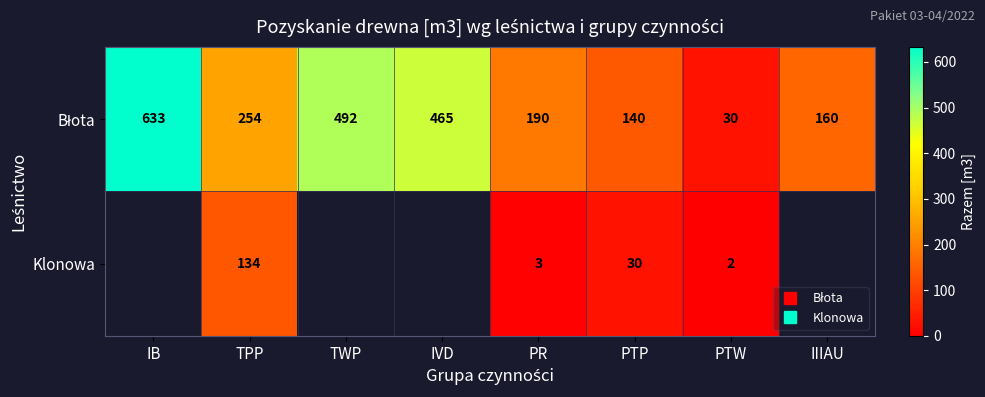

Which series has the largest range (max minus min)?

Błota